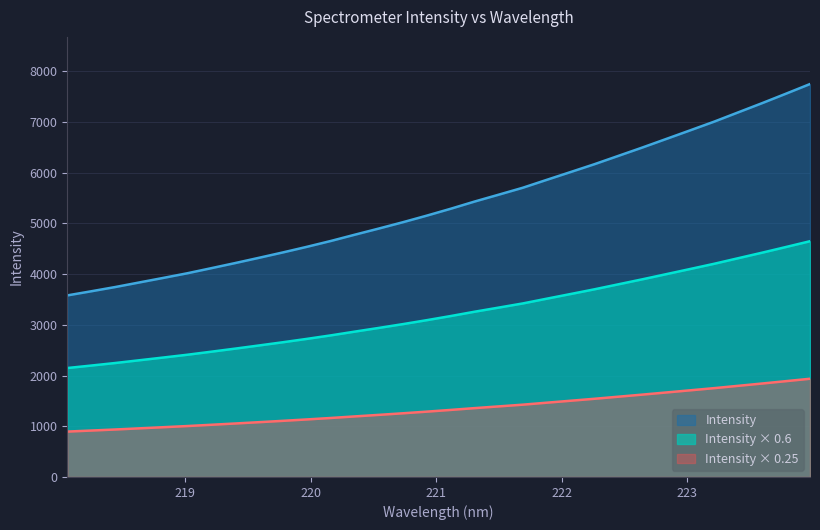

What is the value of the 2nd point from the left?

3662.7